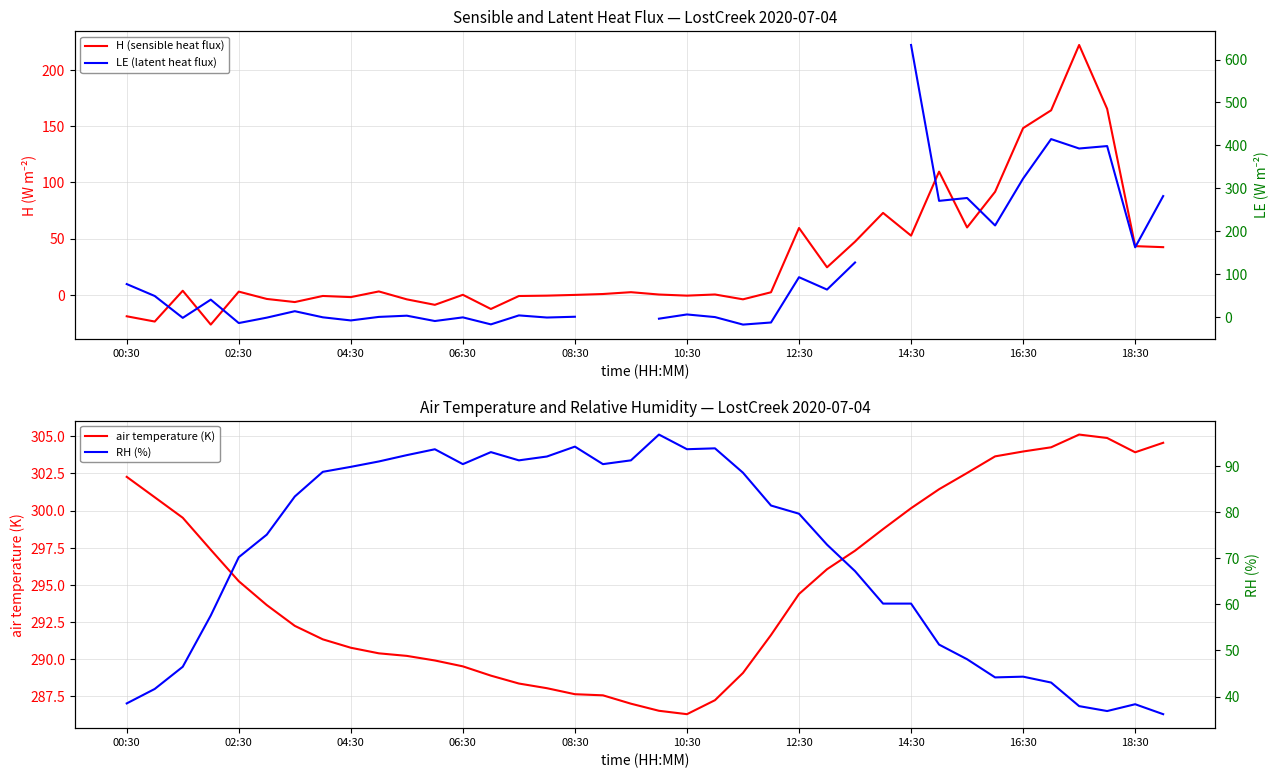

What are all the series names shown in the legend?

H (sensible heat flux), air temperature (K), LE (latent heat flux), RH (%)